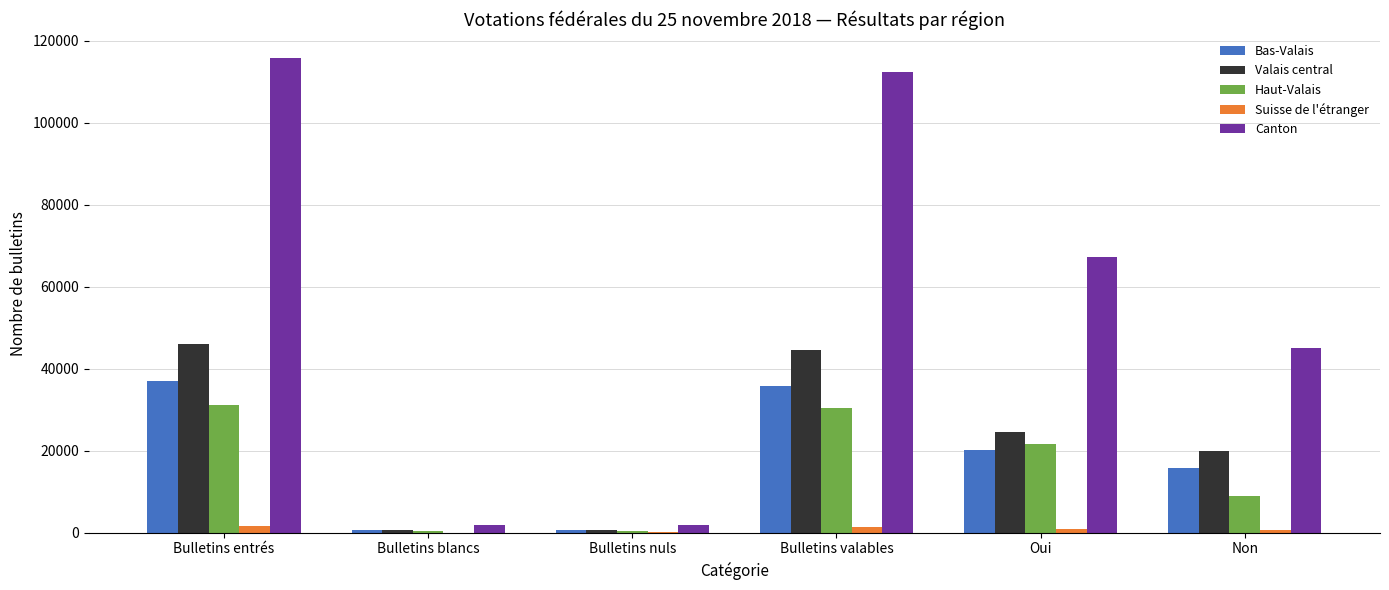

Where is Canton nearest to the value 58792?

Oui